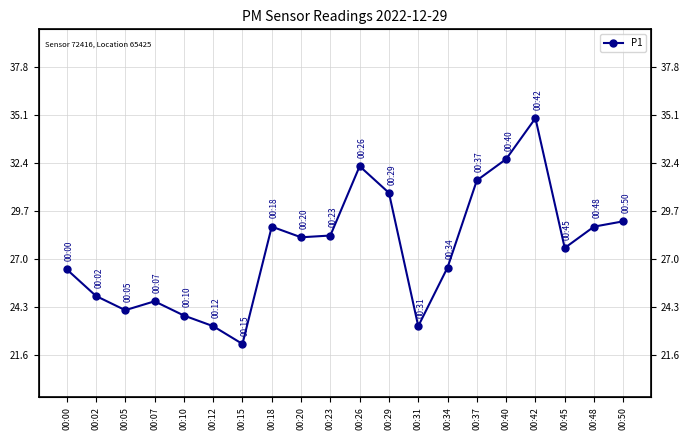

Between 00:42 and 00:31, which is larger?

00:42